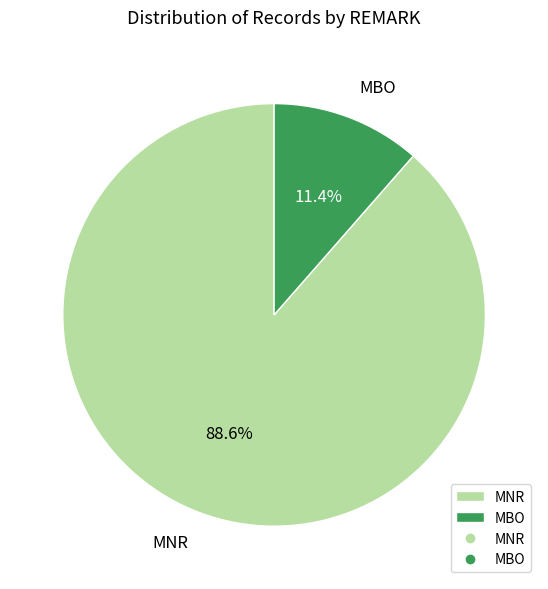

Count the number of slices in the pie.

2